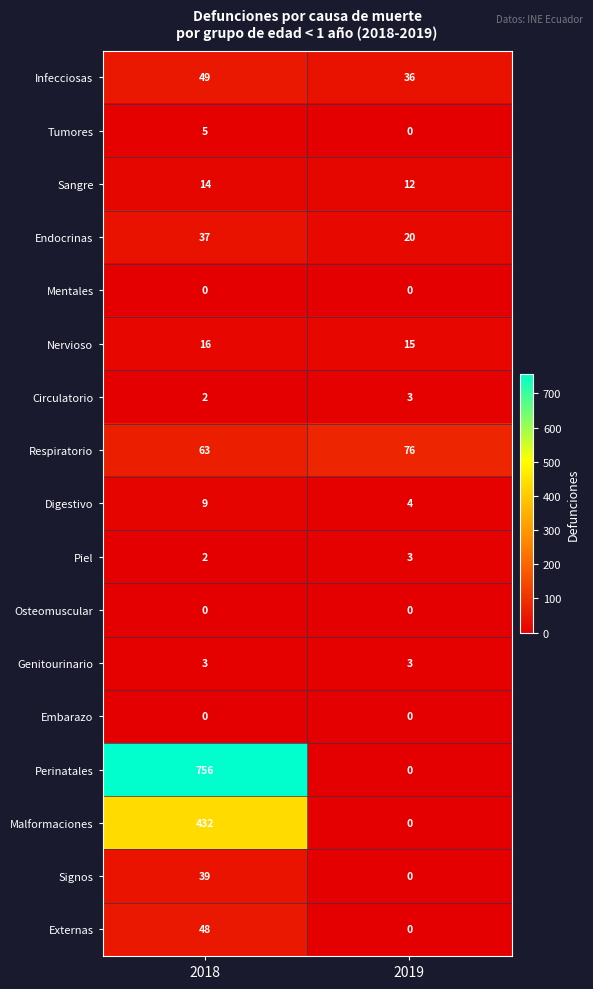

Where is Endocrinas nearest to the value 28?

2019